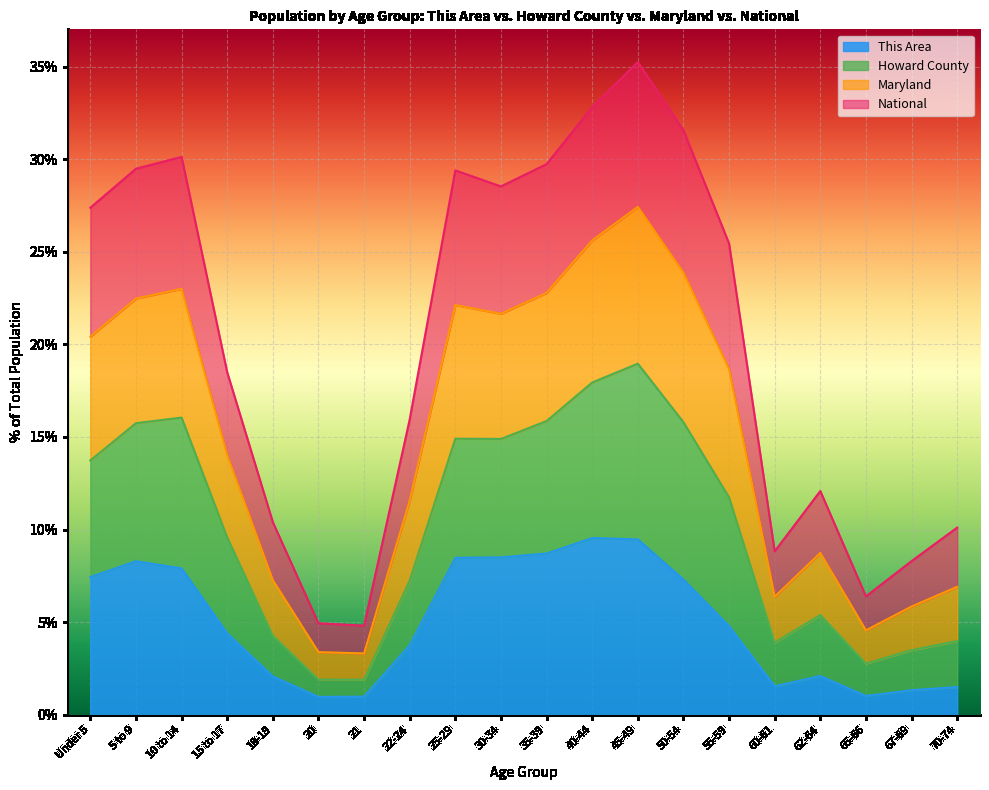

At which category does the chart reach its minimum across all series?

20